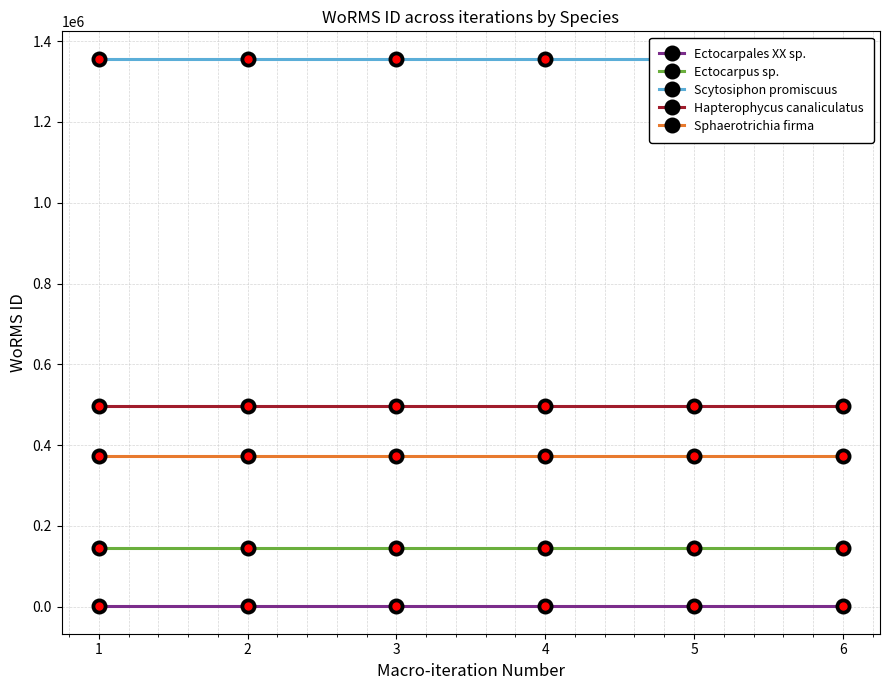

Reading right to left, what are all the values shown in this chart?

Ectocarpales XX sp.: 842	842	842	842	842	842
Ectocarpus sp.: 144099	144099	144099	144099	144099	144099
Scytosiphon promiscuus: 1356524	1356524	1356524	1356524	1356524	1356524
Hapterophycus canaliculatus: 496081	496081	496081	496081	496081	496081
Sphaerotrichia firma: 374066	374066	374066	374066	374066	374066